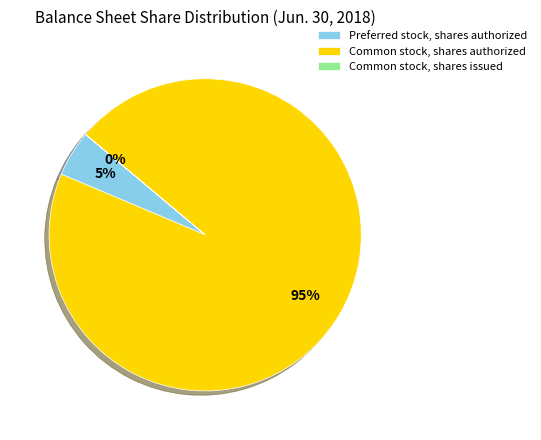

Does any single category account for the majority?

Yes